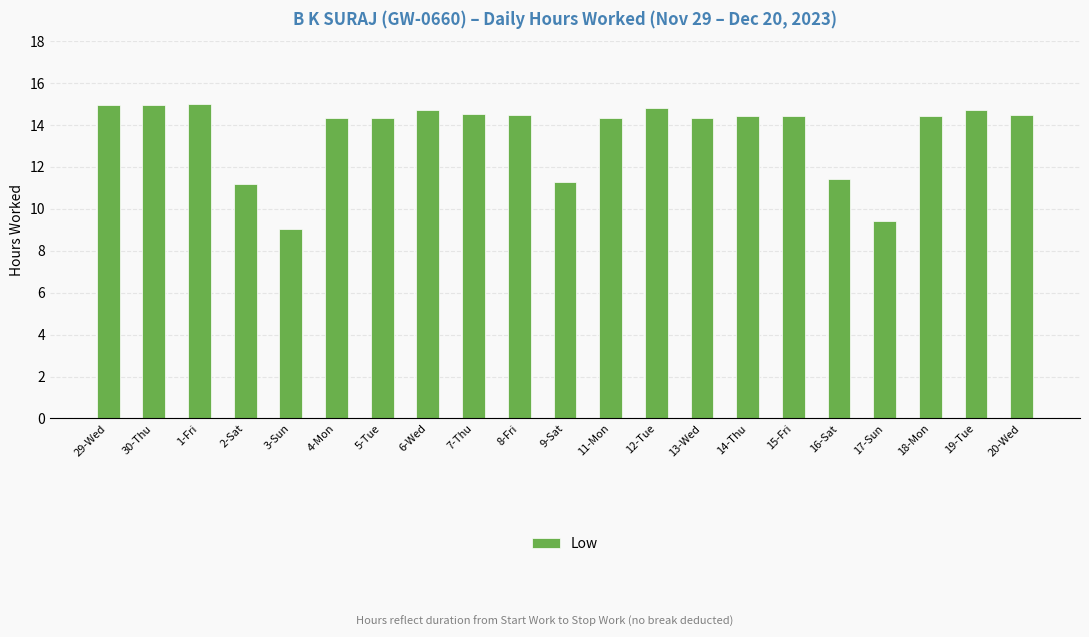

The chart shows a value of 3.4 at 2-Sat. True or false?

False